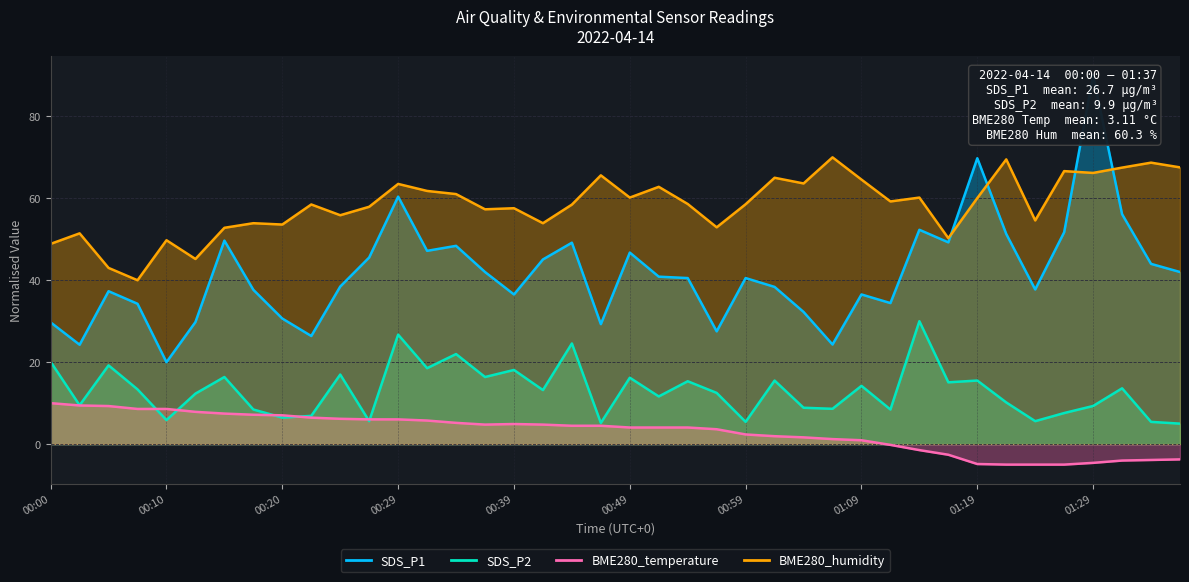

How many lines are shown in the chart?

4